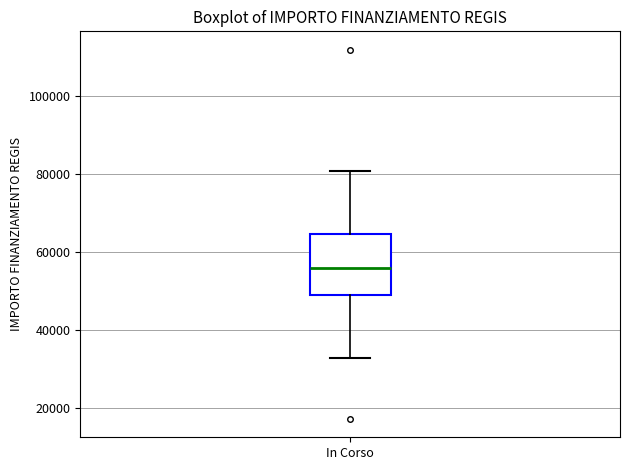

Read this box plot against the y-axis: the position of the median line, the range covered by the box, and the ends of both whiskers. The values are not printed on the chart, so give them approximately, as read against the axis.

median 56000, box 50000 to 64000, whiskers 32000 to 80000